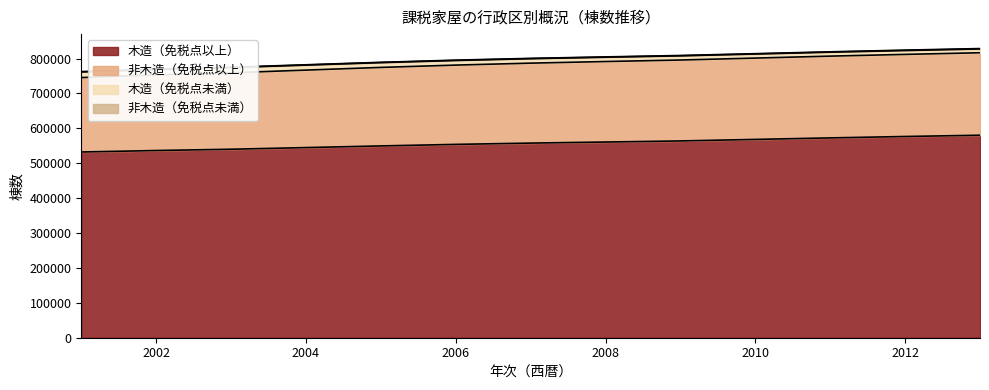

True or false: 木造（免税点未満） has a value of 427541 at 2007.

False